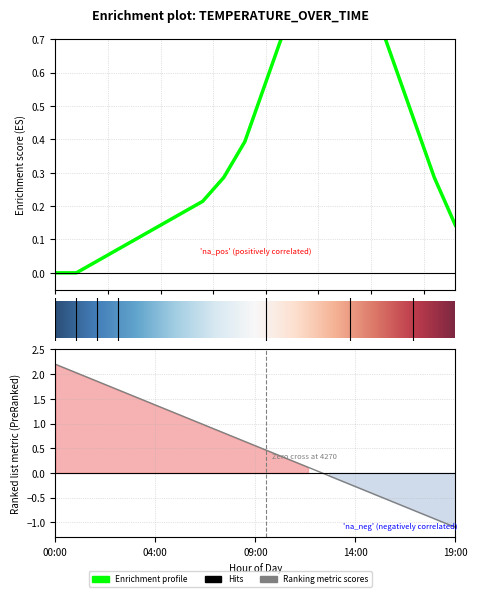

Is it true that the value at 07:00 is 0.0?

False